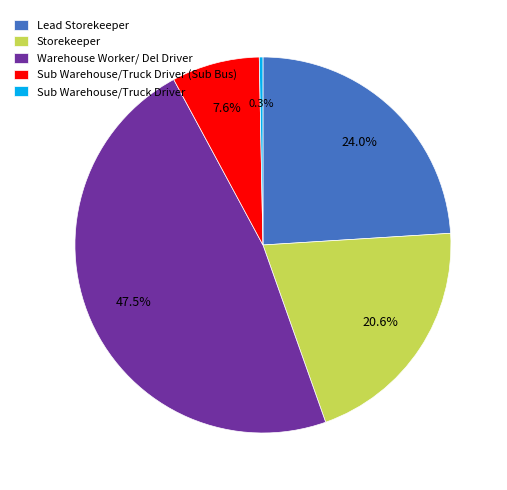

Which has a higher value, Sub Warehouse/Truck Driver or Lead Storekeeper?

Lead Storekeeper